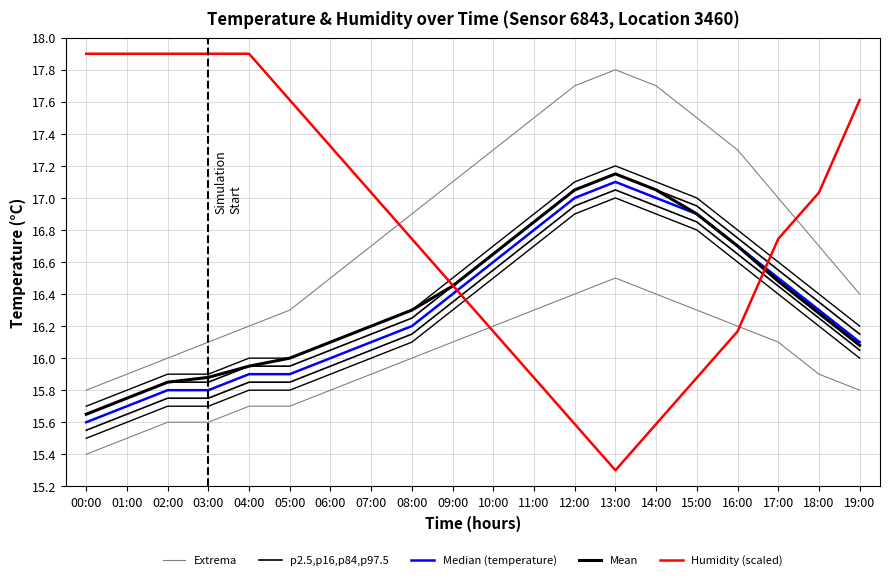

True or false: p2.5,p16,p84,p97.5 and Median (temperature) cross at least once.

False